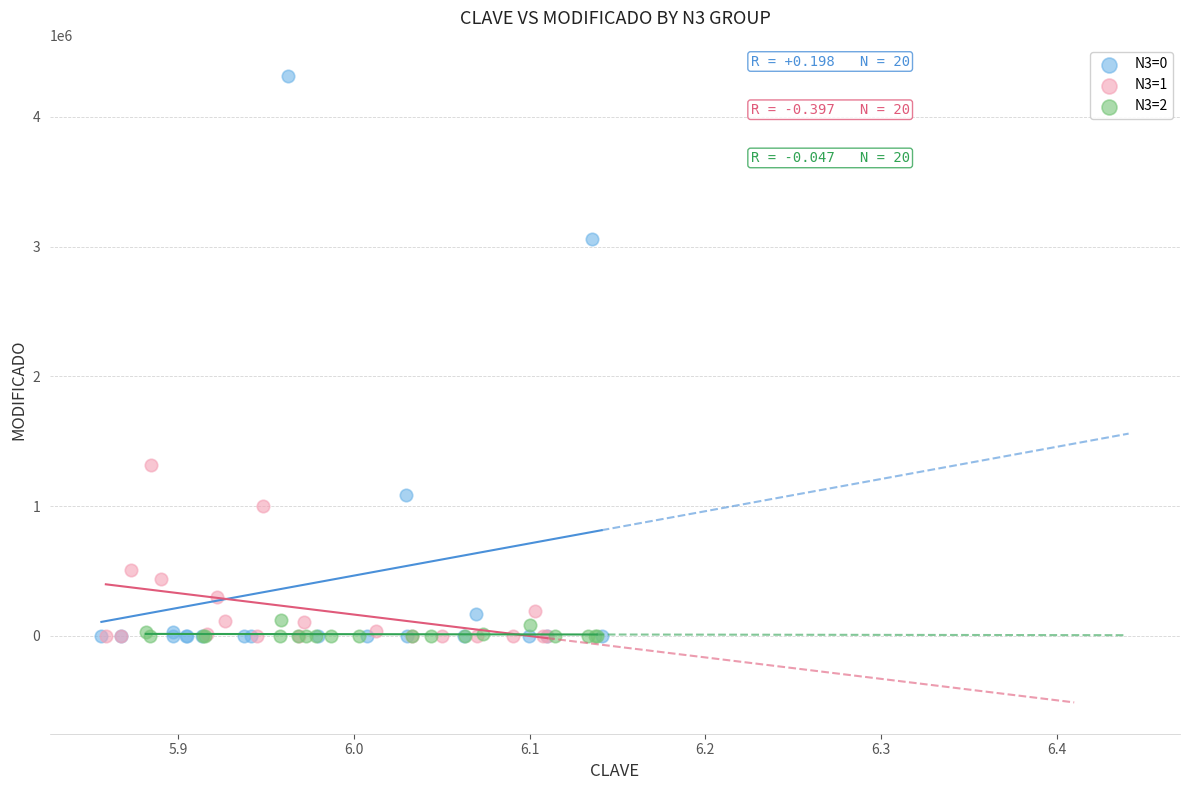

Which series has the widest spread of Y values?

N3=0